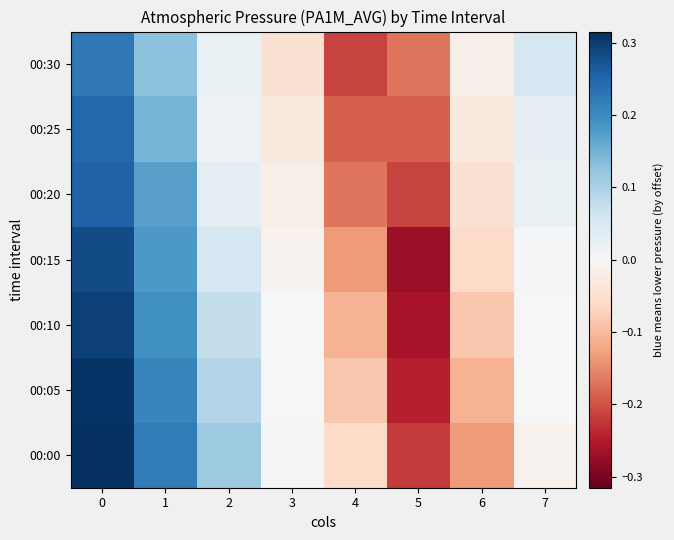

At which category does the chart reach its minimum across all series?

5